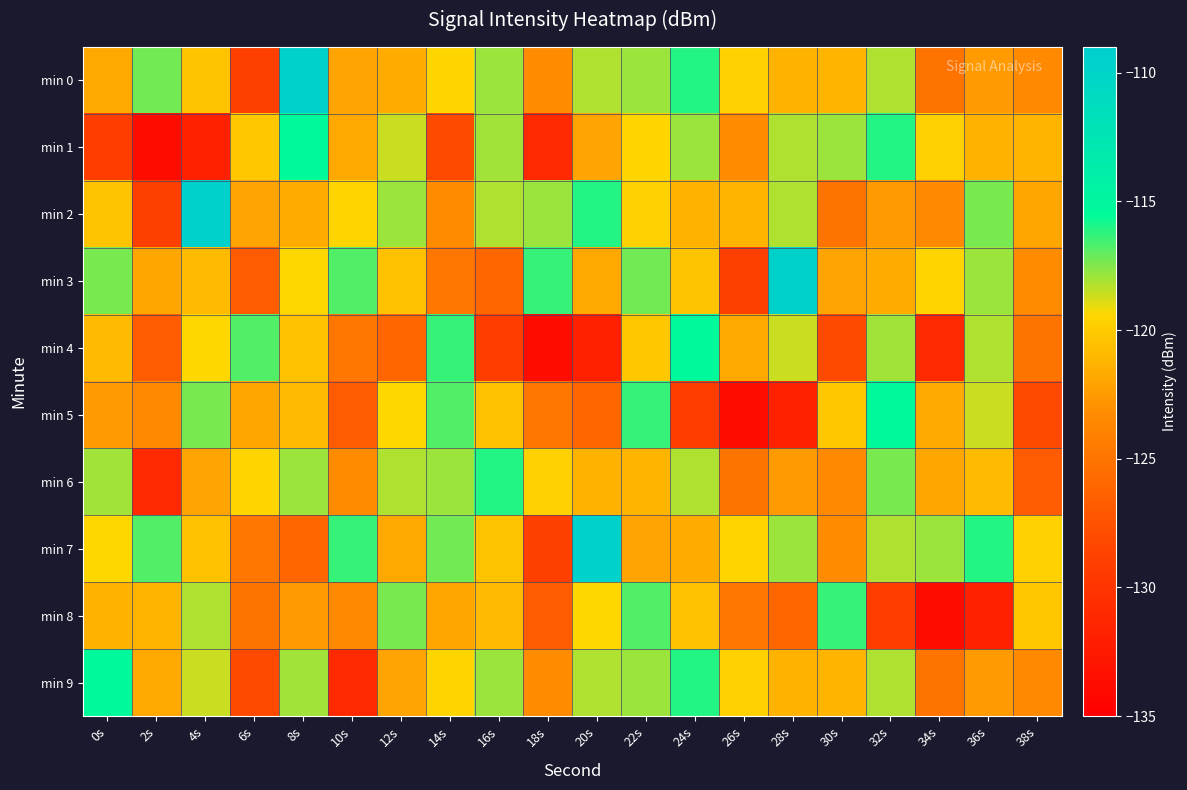

What is the minimum value shown in the chart?

-133.7